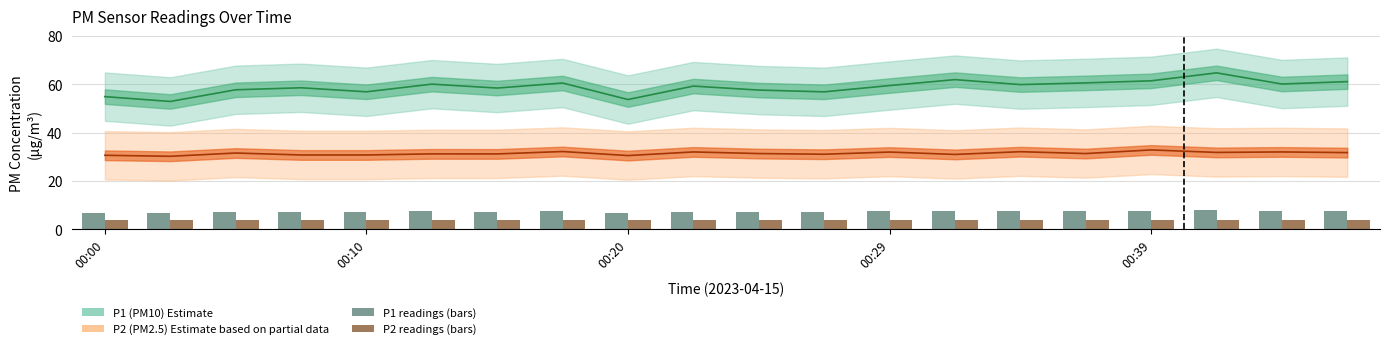

How many data points does each series have?

20